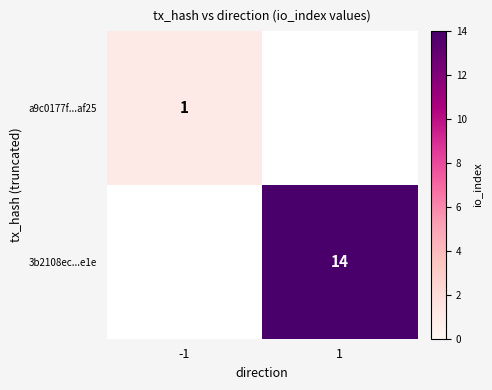

Which label corresponds to the smallest value in the chart?

-1